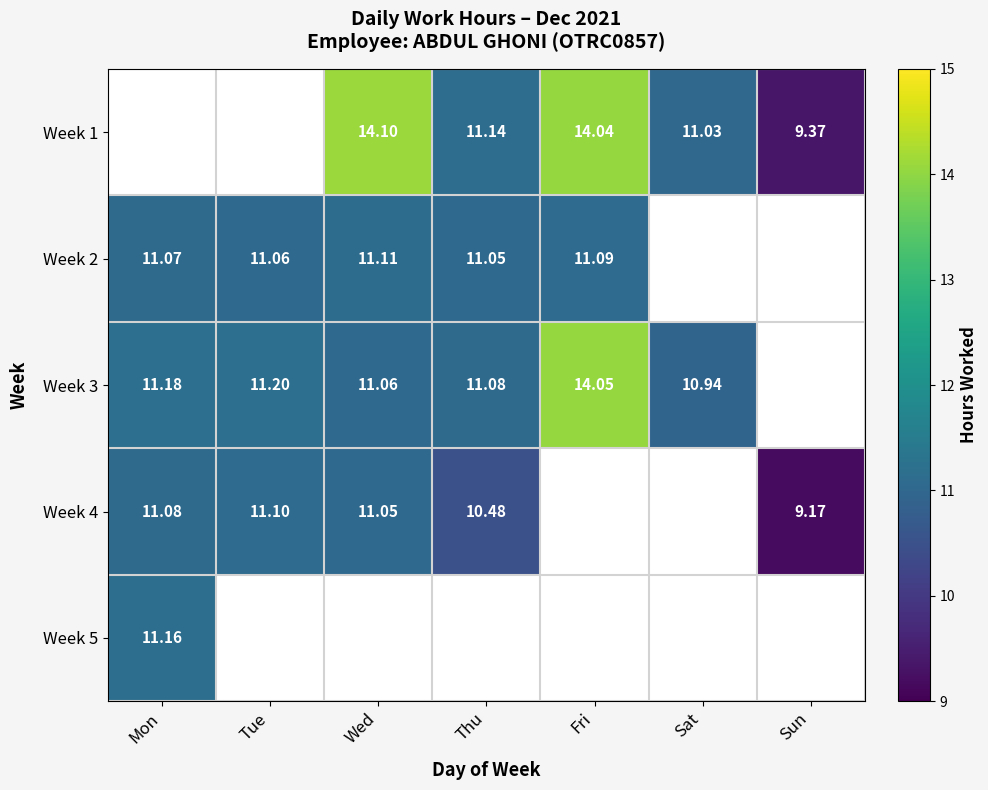

What is the spread (max minus min) of values at Thu?

0.7